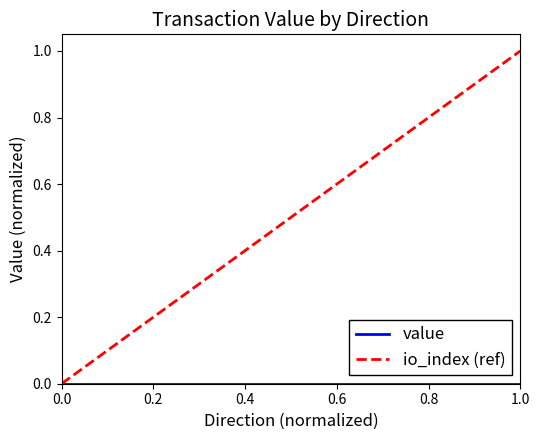

Rank the series at 1.0 from highest to lowest value.

io_index (ref), value